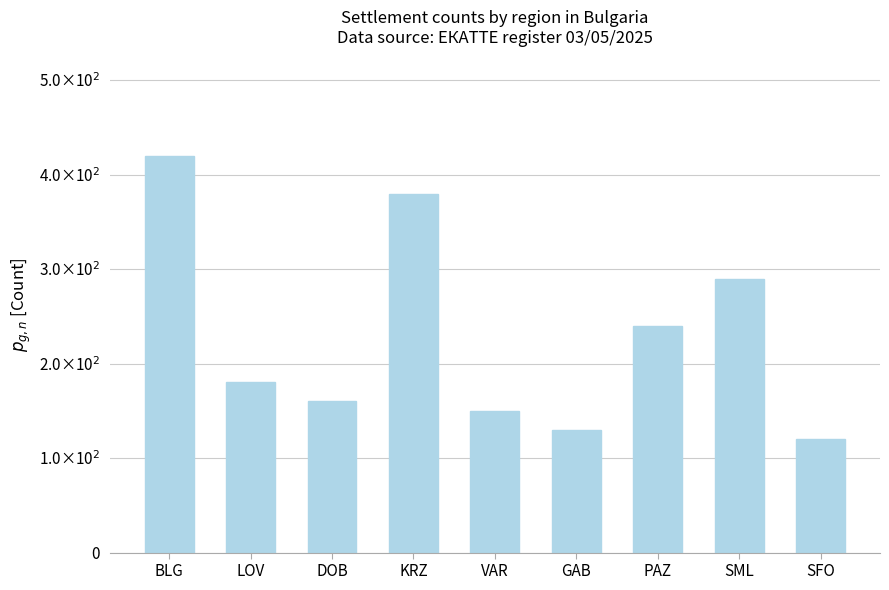

Reading left to right, transcribe all the data shown in this chart.

BLG=420	LOV=180	DOB=160	KRZ=380	VAR=150	GAB=130	PAZ=240	SML=290	SFO=120